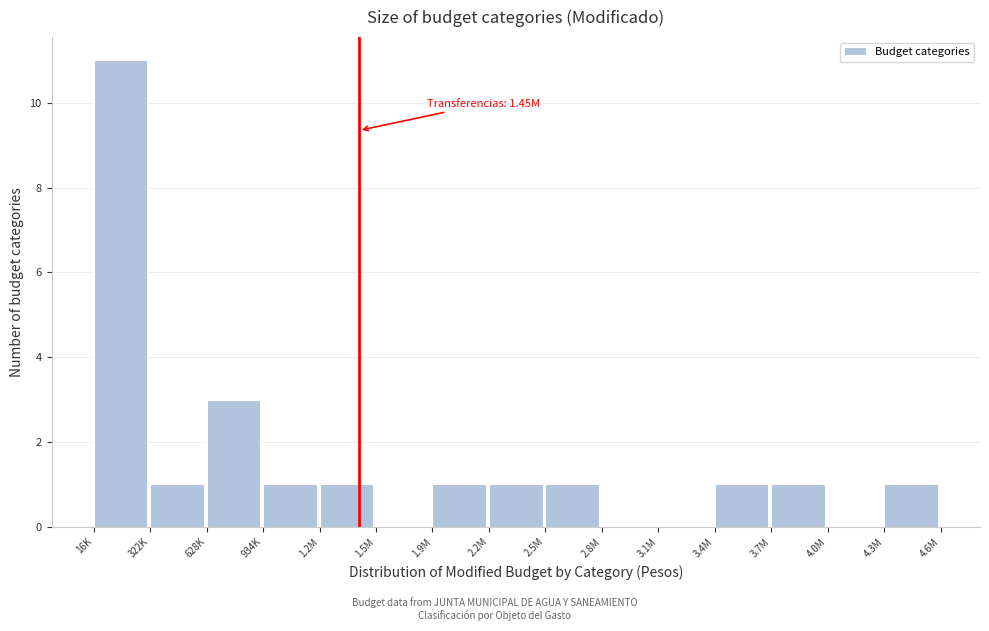

Reading right to left, what are all the values shown in this chart?

4.3M=1	4.0M=0	3.7M=1	3.4M=1	3.1M=0	2.8M=0	2.5M=1	2.2M=1	1.9M=1	1.5M=0	1.2M=1	934K=1	628K=3	322K=1	16K=11